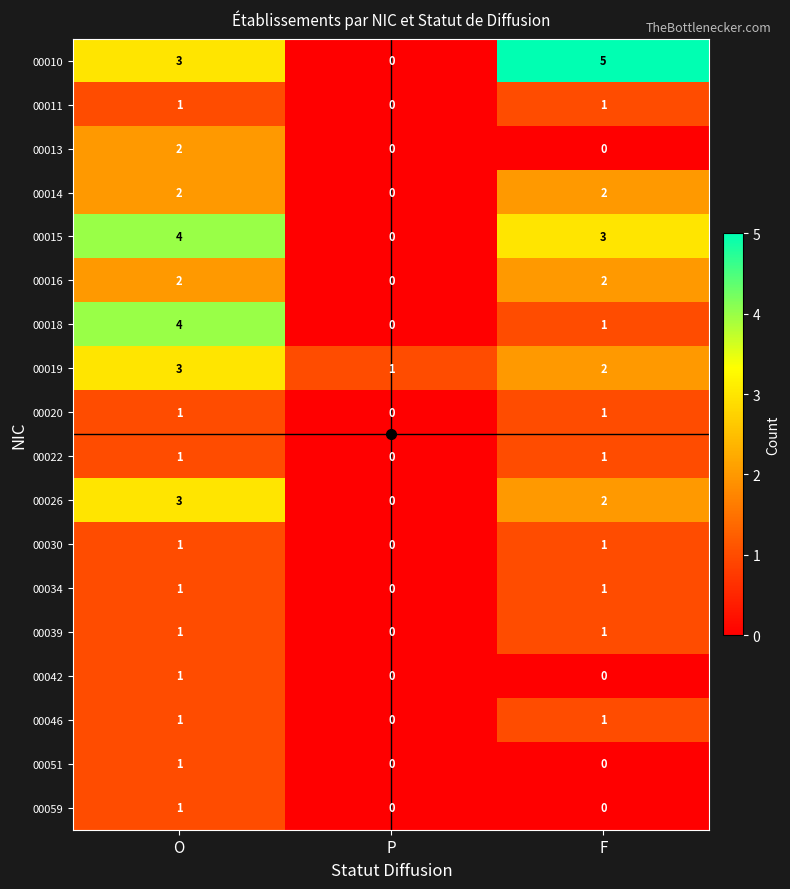

What is the total value across all series at O?

33